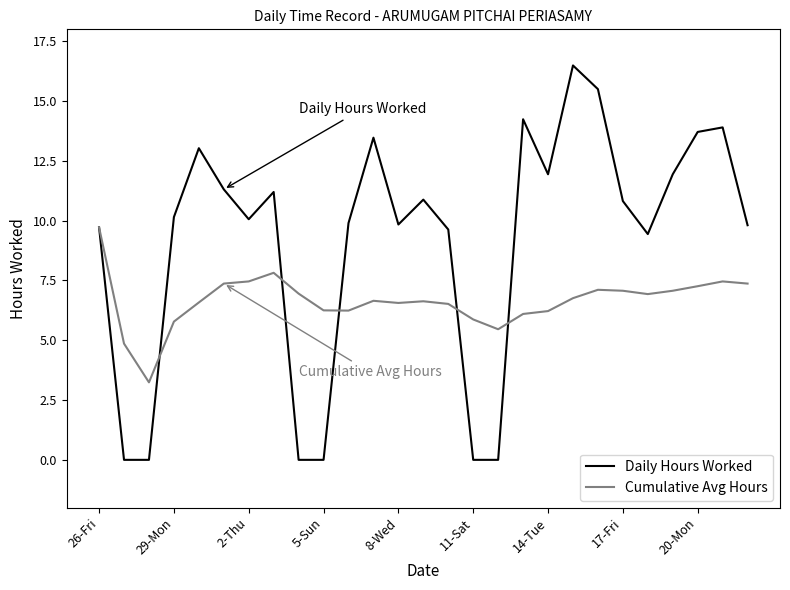

Which series has the largest total across all categories?

Daily Hours Worked